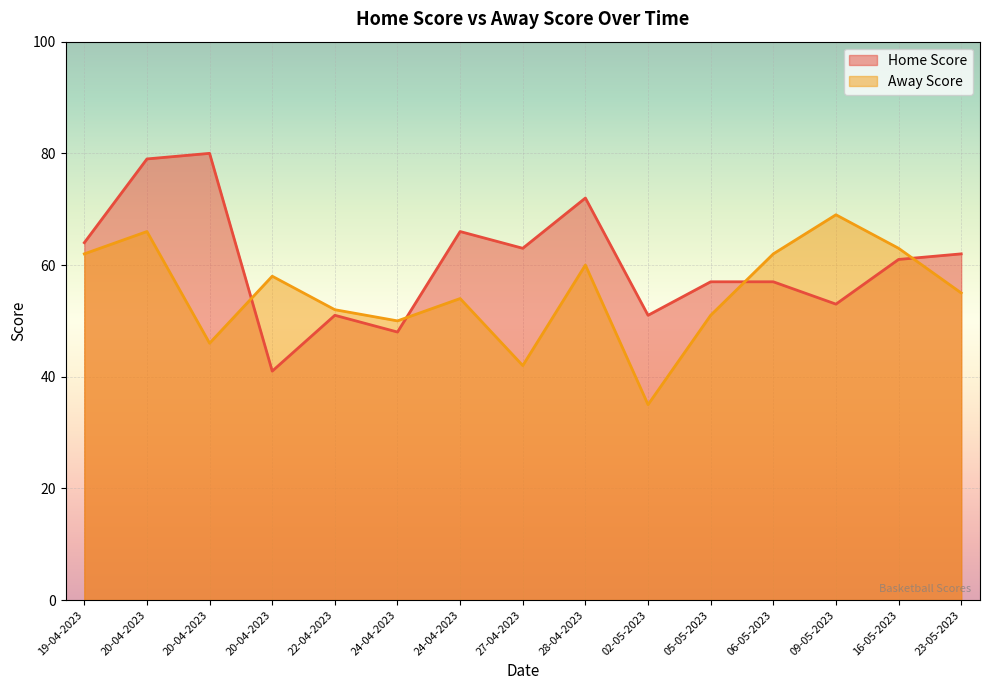

Where is the first local maximum for Home Score?

20-04-2023